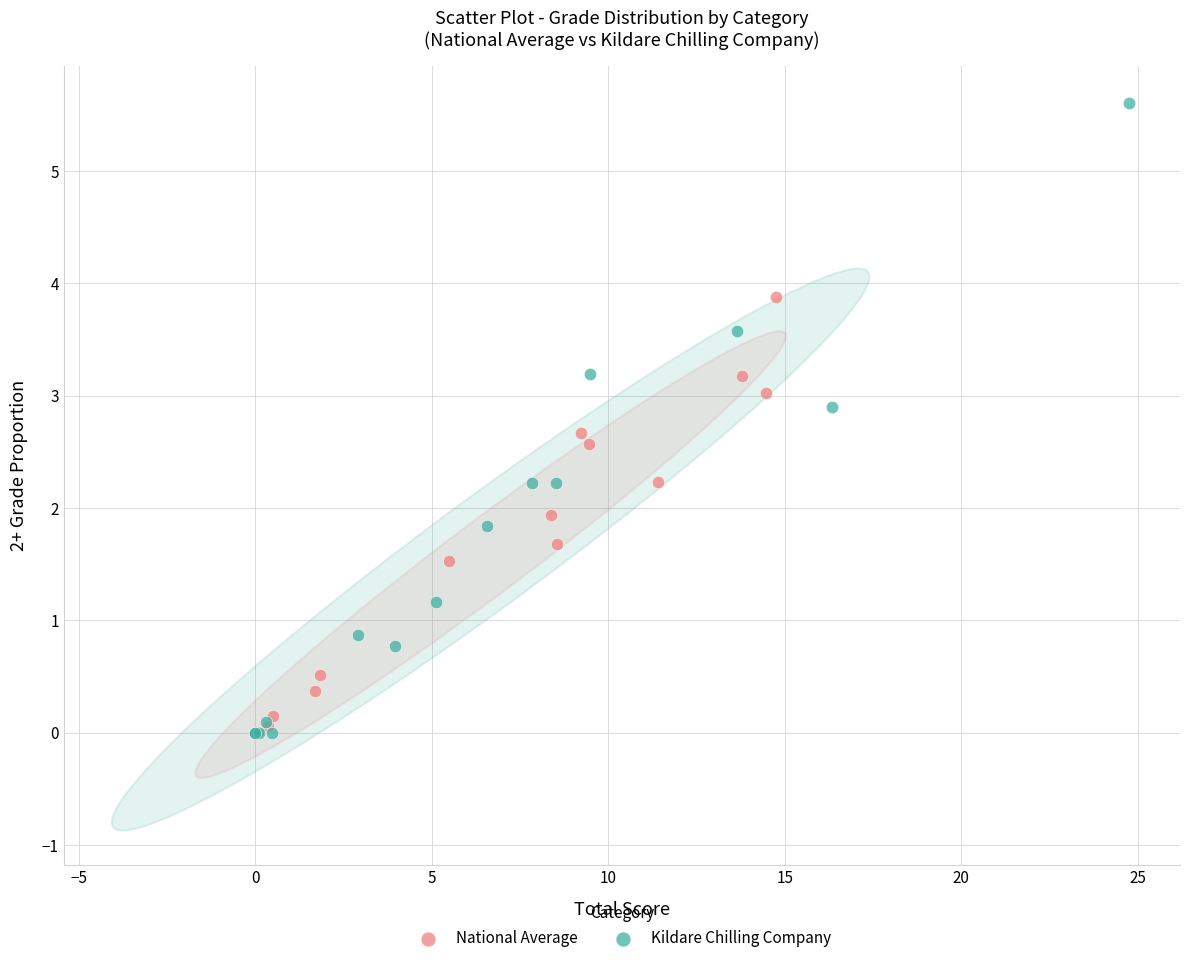

Which series contains the highest Y value?

Kildare Chilling Company